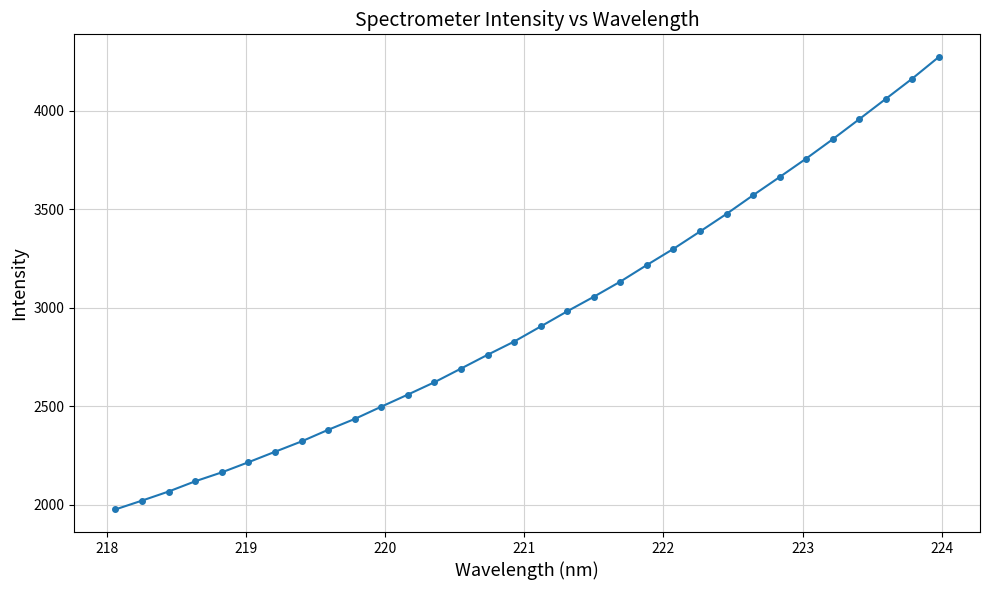

What is the smallest value displayed?

1976.5